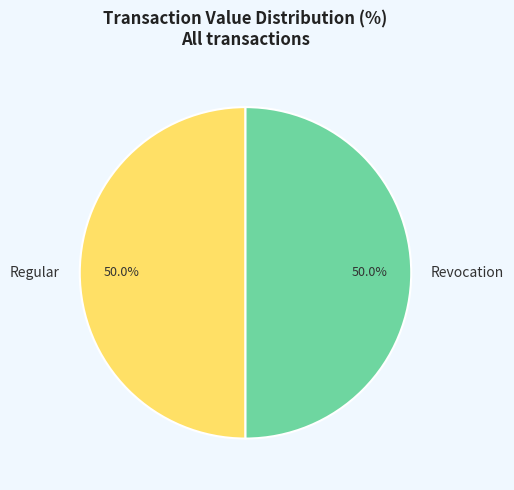

How many slices are in this pie chart?

2